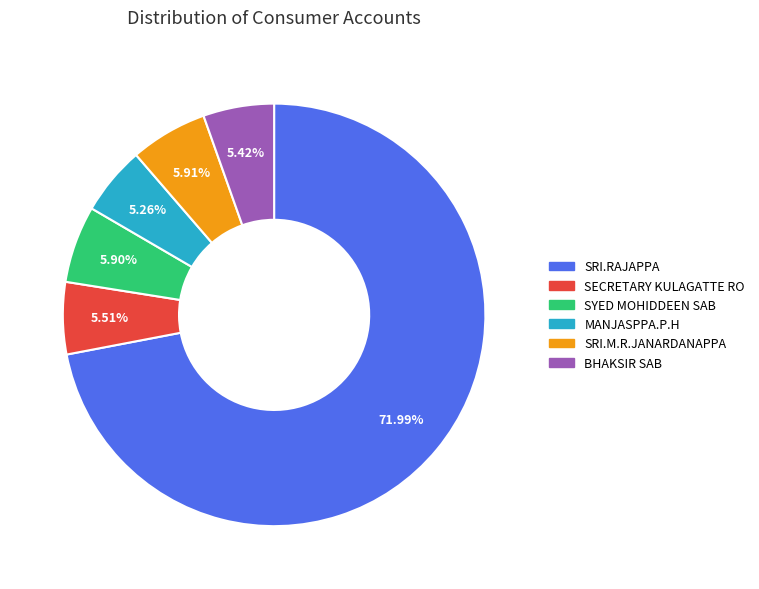

Approximately how many times larger is the value at SRI.RAJAPPA compared to SRI.M.R.JANARDANAPPA?

12.2